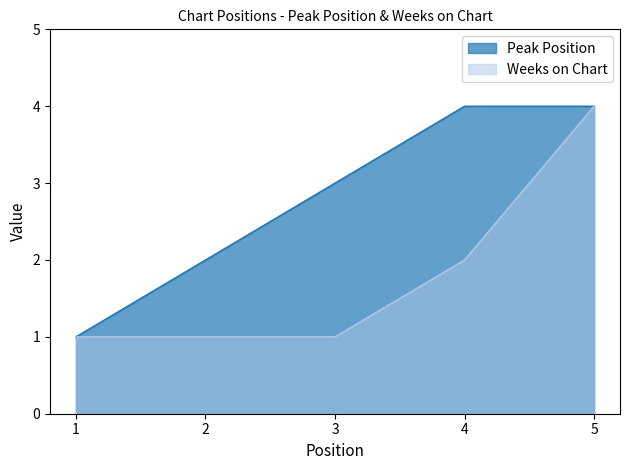

True or false: Weeks on Chart has a value of 1 at 1.

True